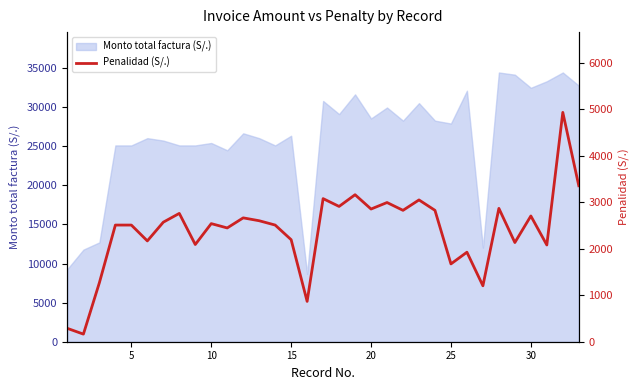

What is the highest value of the Monto total factura (S/.) series?

34440